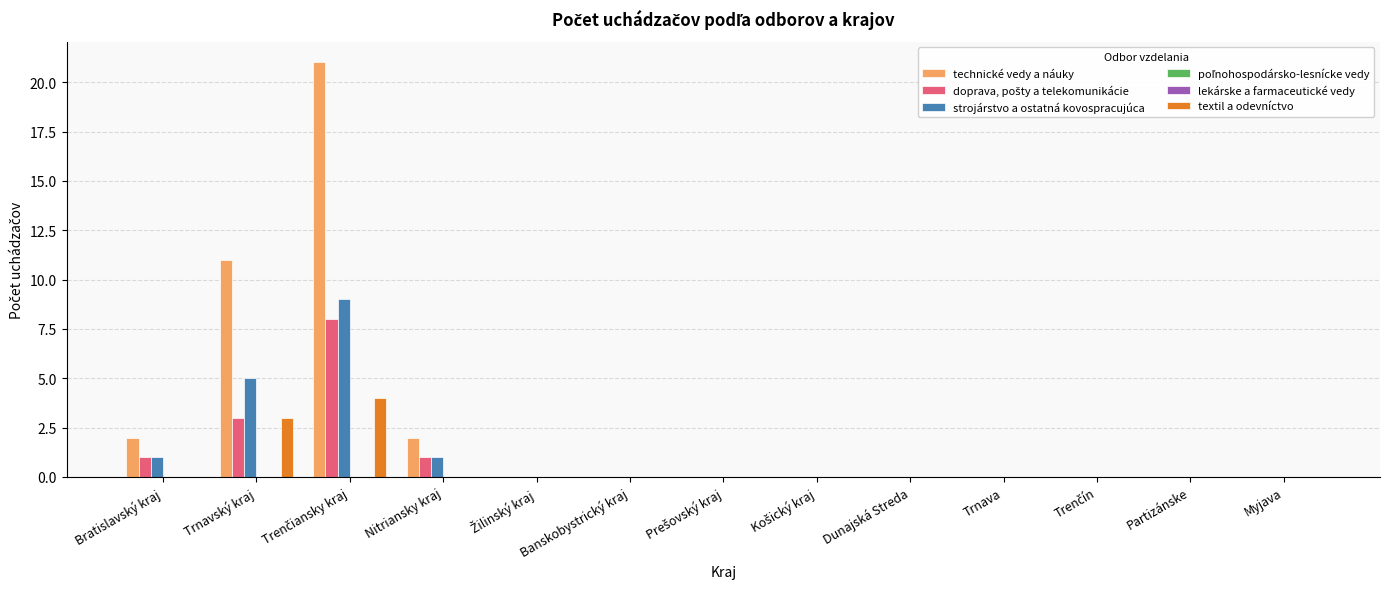

Between Trnava and Partizánske, which series saw the biggest shift?

technické vedy a náuky